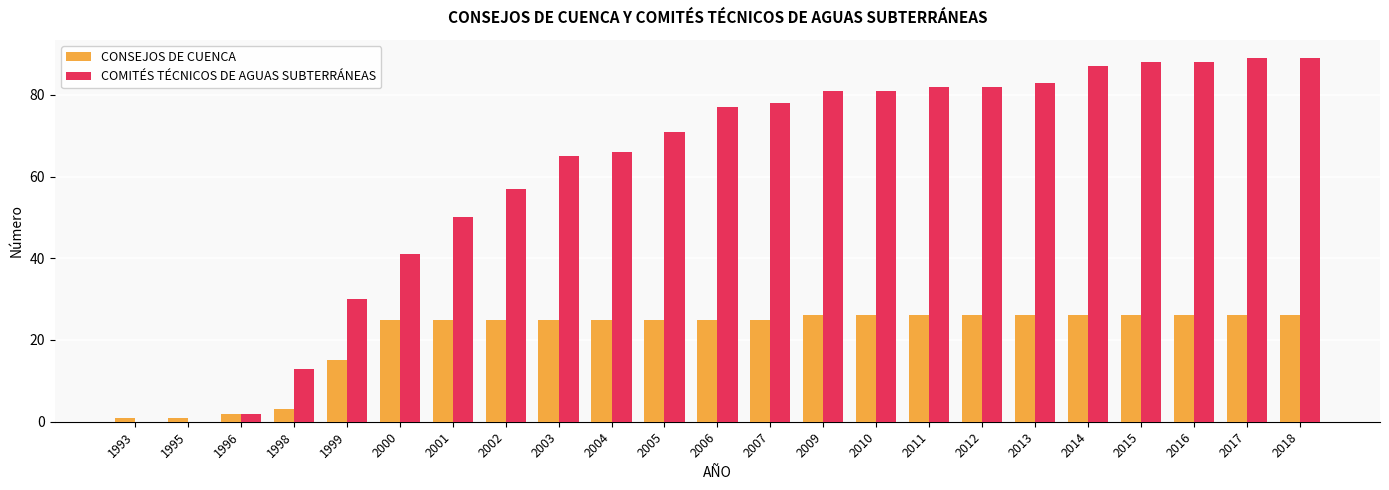

Count the number of categories in the chart.

23